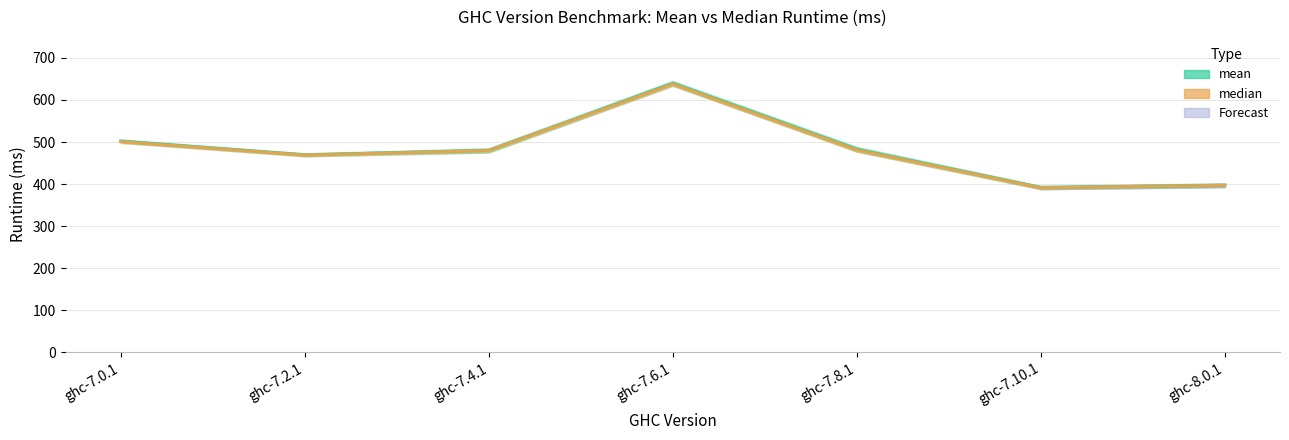

What is the minimum value for mean?

391.8